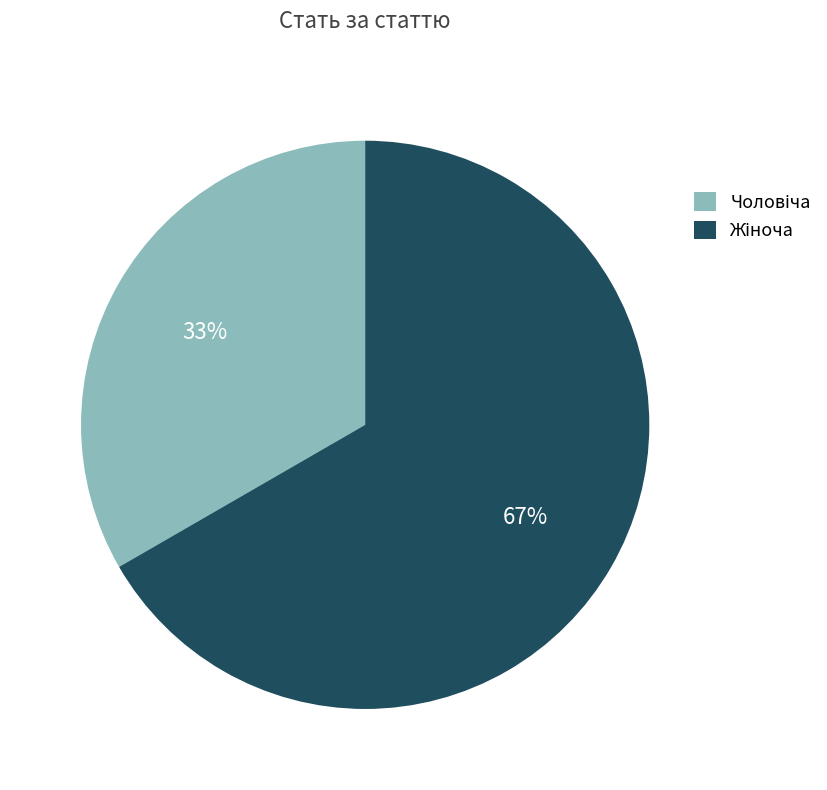

Does any single category account for the majority?

Yes